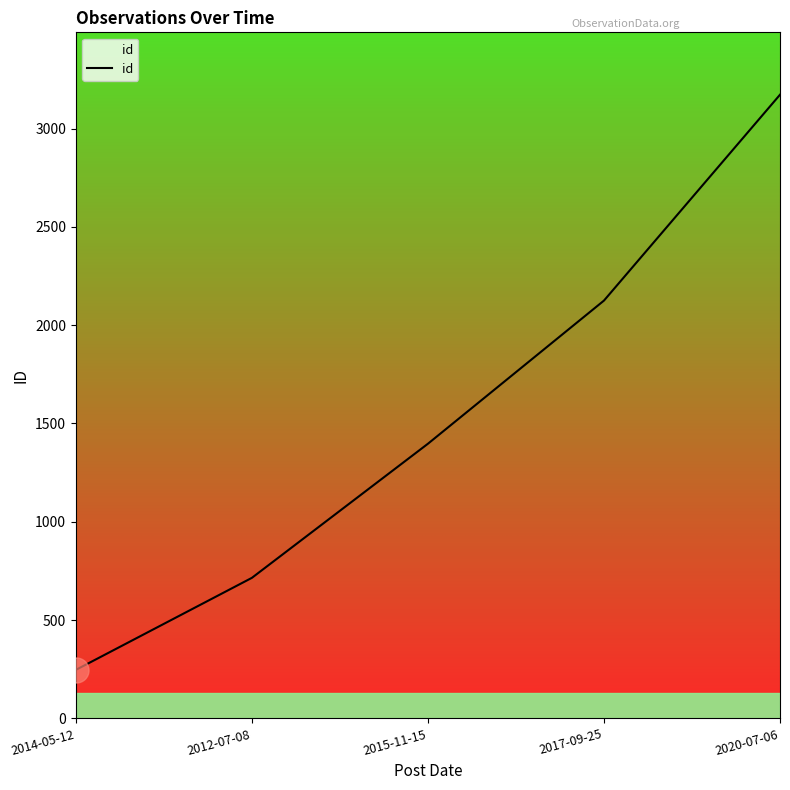

What is the difference between the maximum and minimum values?

2925